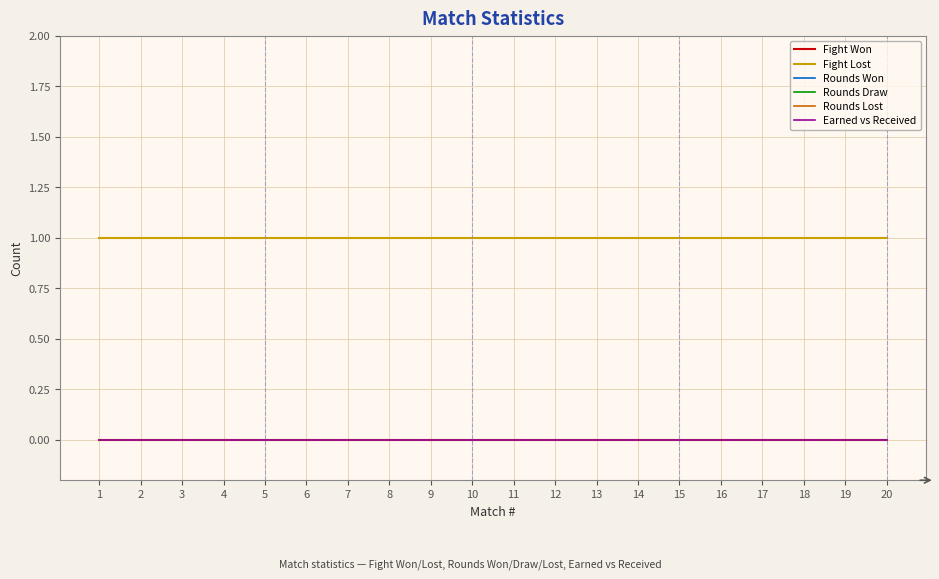

Reading left to right, extract all data points from this chart.

Fight Won: 1=0	2=0	3=0	4=0	5=0	6=0	7=0	8=0	9=0	10=0	11=0	12=0	13=0	14=0	15=0	16=0	17=0	18=0	19=0	20=0
Fight Lost: 1=1	2=1	3=1	4=1	5=1	6=1	7=1	8=1	9=1	10=1	11=1	12=1	13=1	14=1	15=1	16=1	17=1	18=1	19=1	20=1
Rounds Won: 1=0	2=0	3=0	4=0	5=0	6=0	7=0	8=0	9=0	10=0	11=0	12=0	13=0	14=0	15=0	16=0	17=0	18=0	19=0	20=0
Rounds Draw: 1=0	2=0	3=0	4=0	5=0	6=0	7=0	8=0	9=0	10=0	11=0	12=0	13=0	14=0	15=0	16=0	17=0	18=0	19=0	20=0
Rounds Lost: 1=0	2=0	3=0	4=0	5=0	6=0	7=0	8=0	9=0	10=0	11=0	12=0	13=0	14=0	15=0	16=0	17=0	18=0	19=0	20=0
Earned vs Received: 1=0	2=0	3=0	4=0	5=0	6=0	7=0	8=0	9=0	10=0	11=0	12=0	13=0	14=0	15=0	16=0	17=0	18=0	19=0	20=0